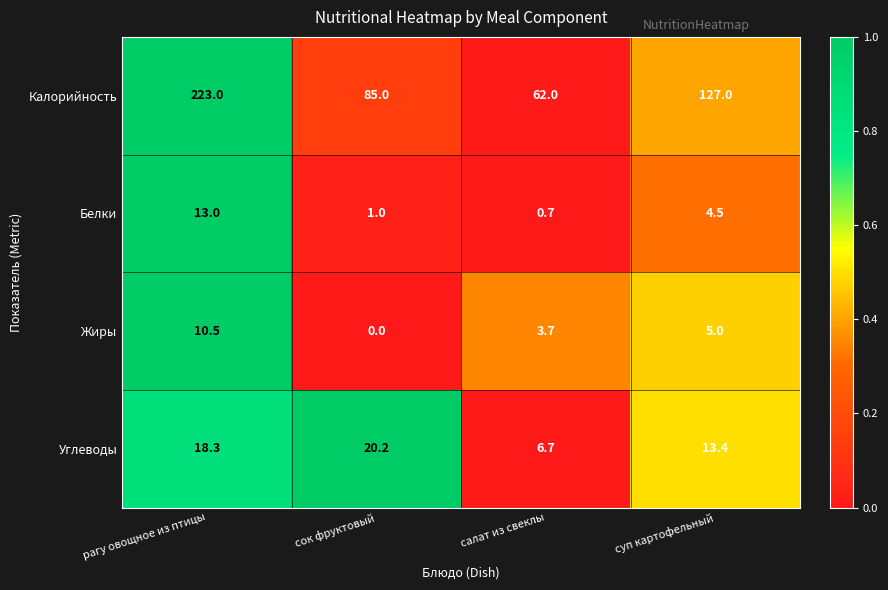

At which category is the sum across all series the highest?

рагу овощное из птицы